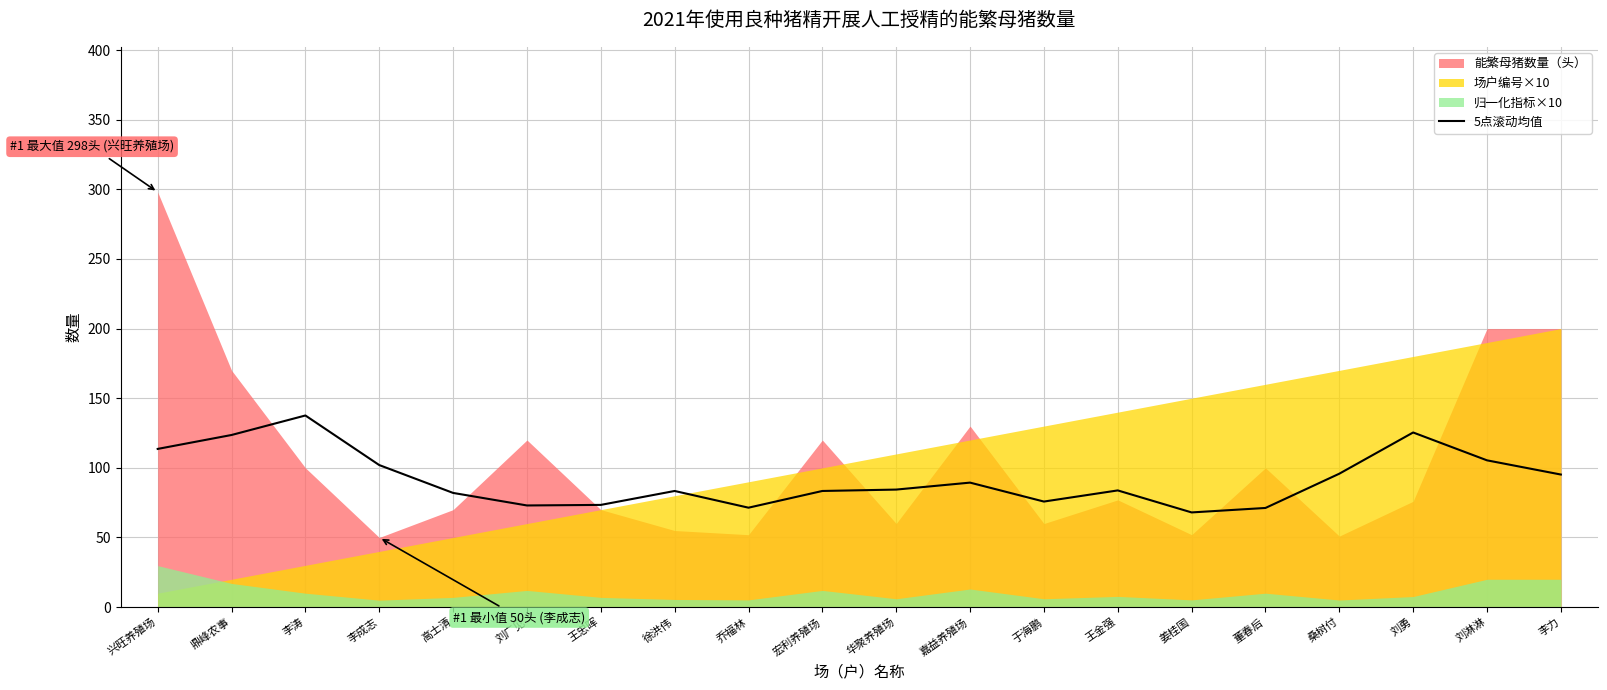

True or false: 5点滚动均值 has a value of 171.3 at 李力.

False